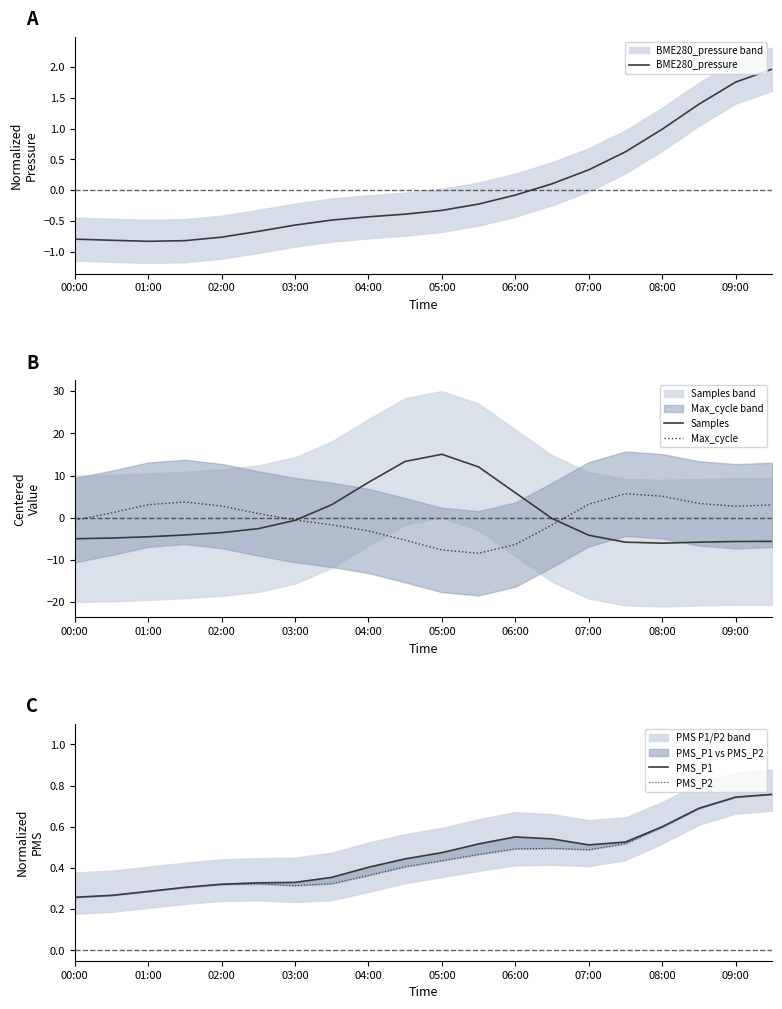

How many interior local peaks does the PMS_P1 series have?

1